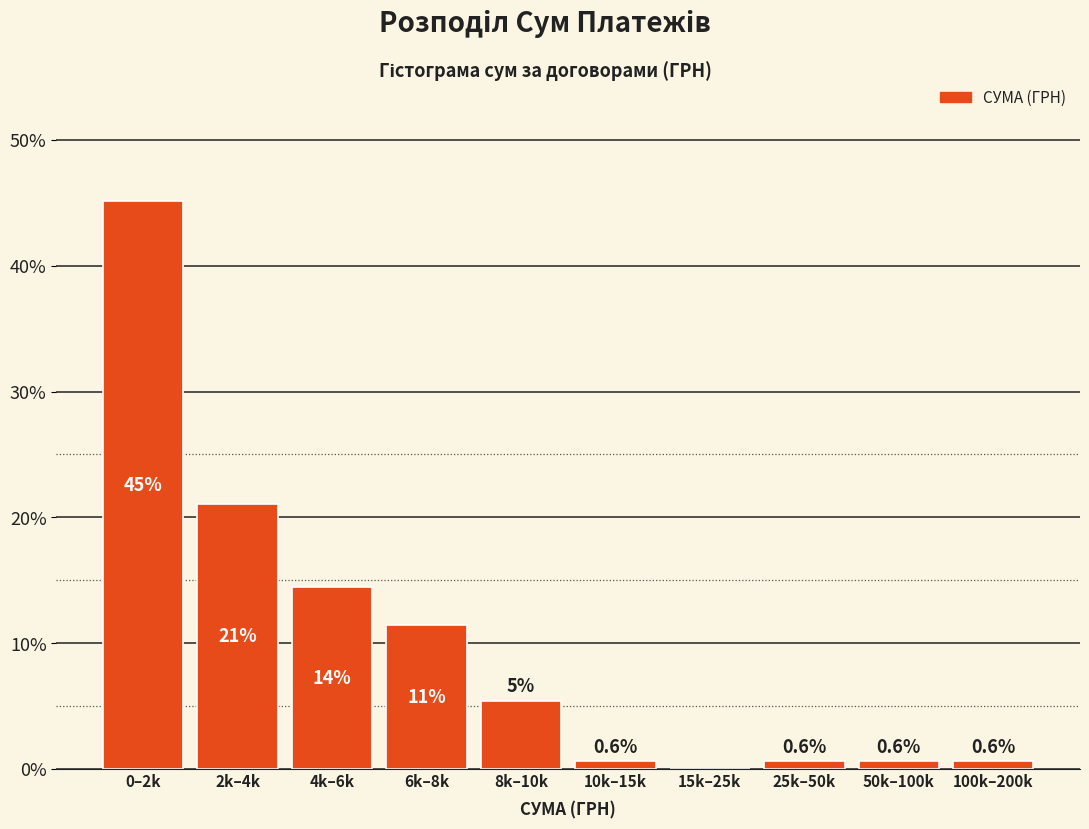

Reading left to right, list all the values displayed in this chart.

0–2k=45.2	2k–4k=21.1	4k–6k=14.5	6k–8k=11.4	8k–10k=5.4	10k–15k=0.6	15k–25k=0.0	25k–50k=0.6	50k–100k=0.6	100k–200k=0.6